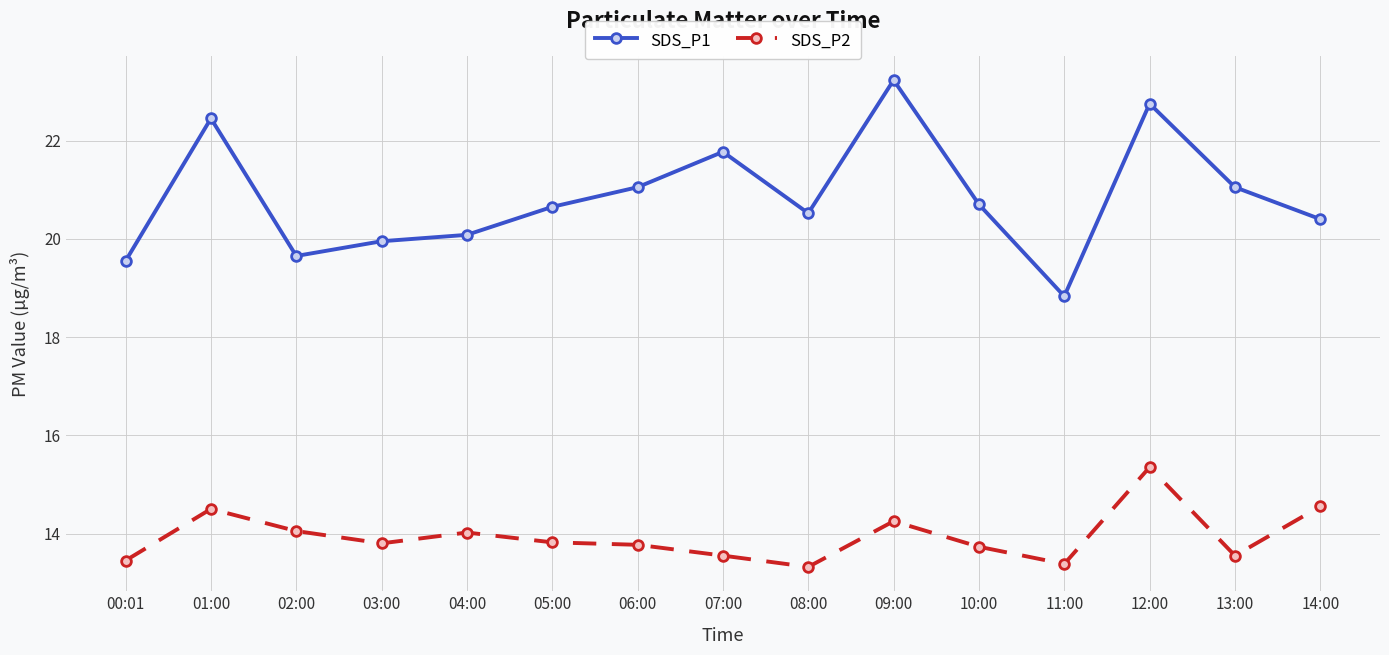

At which category is the sum across all series the highest?

12:00